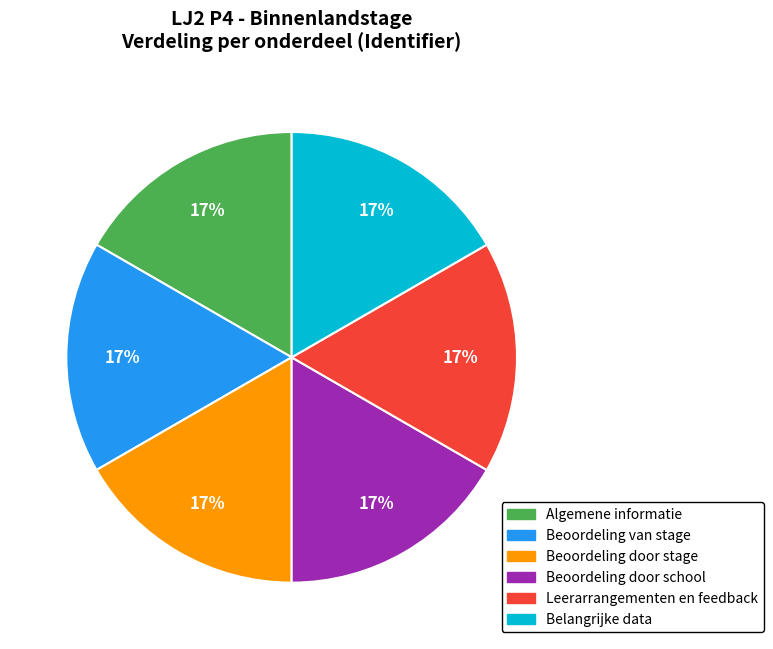

True or false: Algemene informatie accounts for 31% of the total.

False